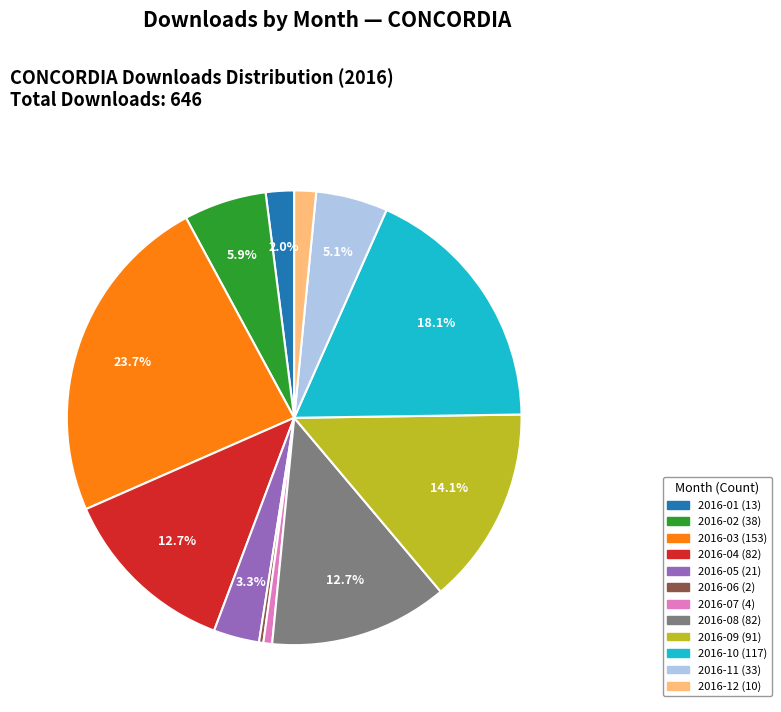

What portion of the pie excludes 2016-11?

94.9%